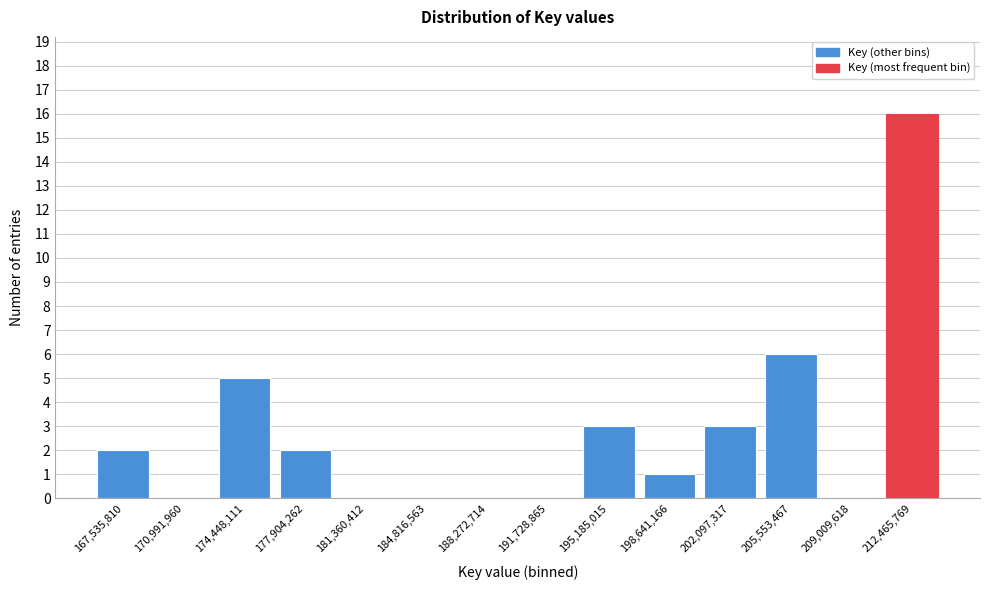

Reading left to right, list all the values displayed in this chart.

167,535,810=2	170,991,960=0	174,448,111=5	177,904,262=2	181,360,412=0	184,816,563=0	188,272,714=0	191,728,865=0	195,185,015=3	198,641,166=1	202,097,317=3	205,553,467=6	209,009,618=0	212,465,769=16